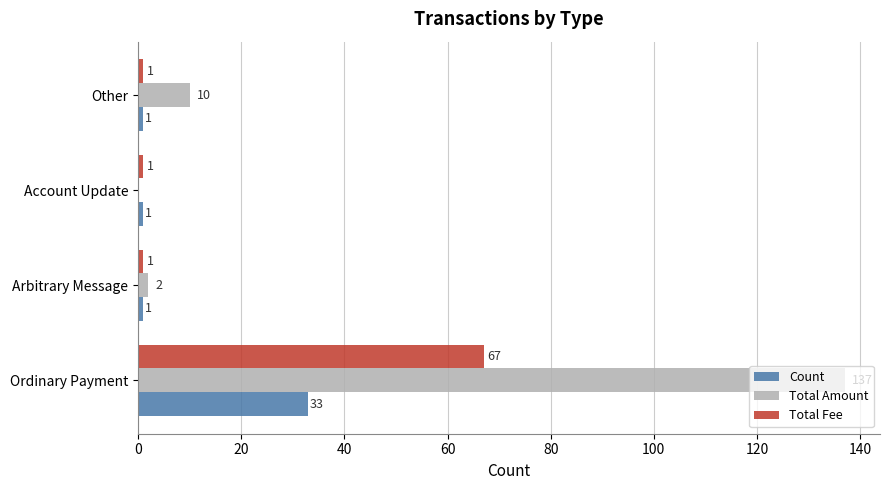

Which series changed the most between Ordinary Payment and Other?

Total Amount